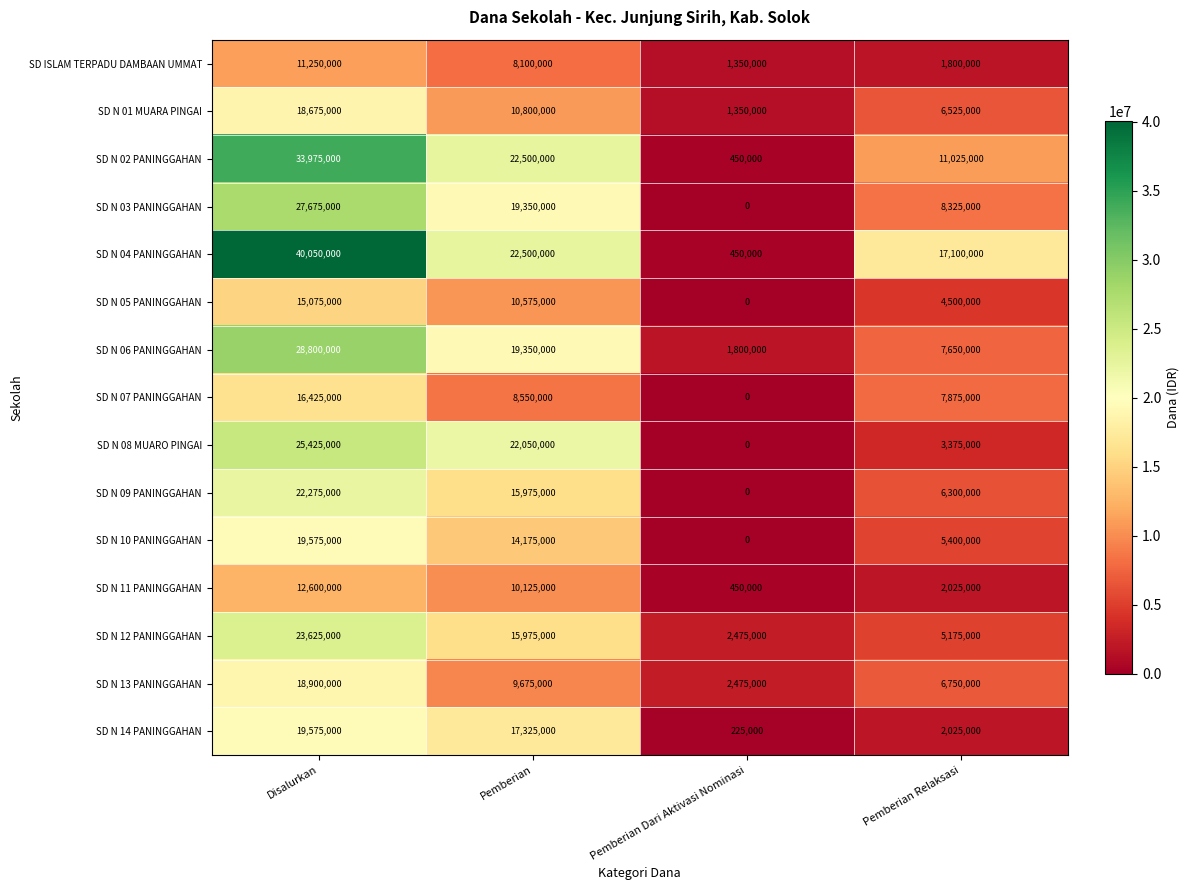

What is the sum of the SD N 03 PANINGGAHAN values at Pemberian Dari Aktivasi Nominasi and Disalurkan?

27675000